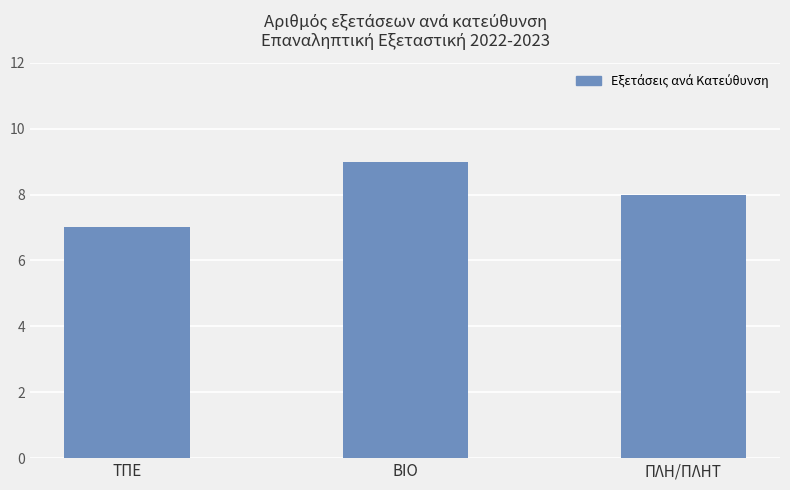

What is the approximate value at ΠΛΗ/ΠΛΗΤ?

8